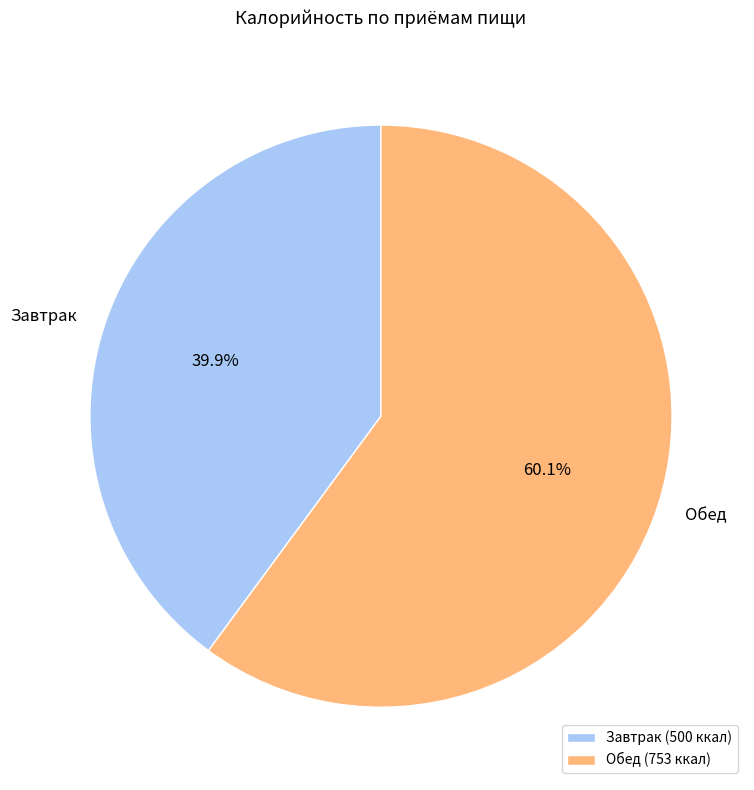

Which category accounts for the majority?

Обед